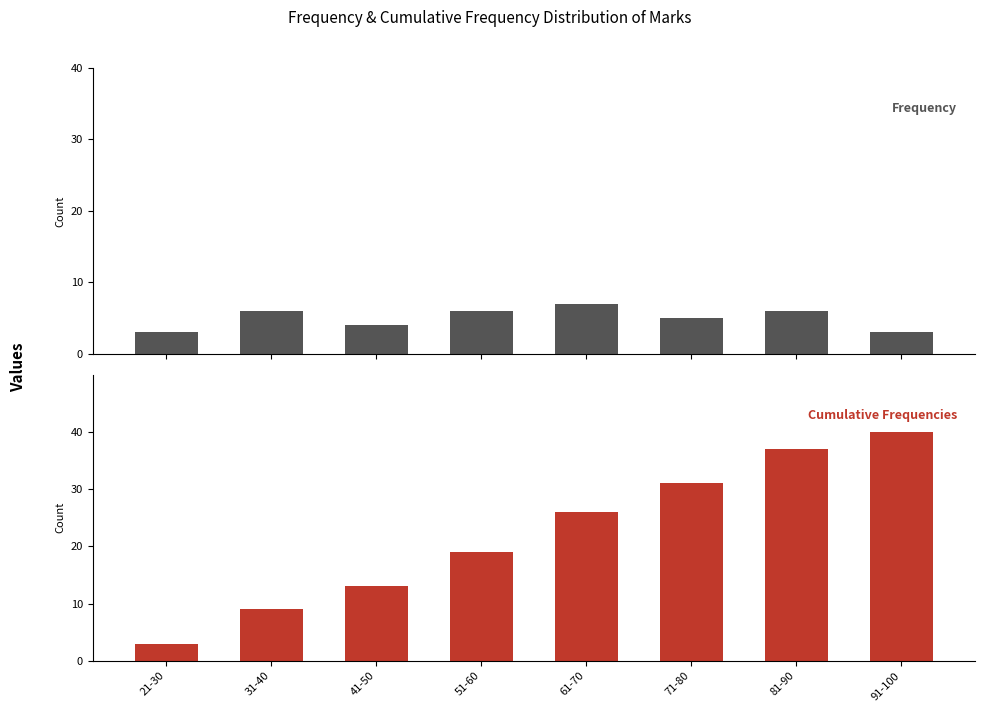

How many bars are there in each group?

2